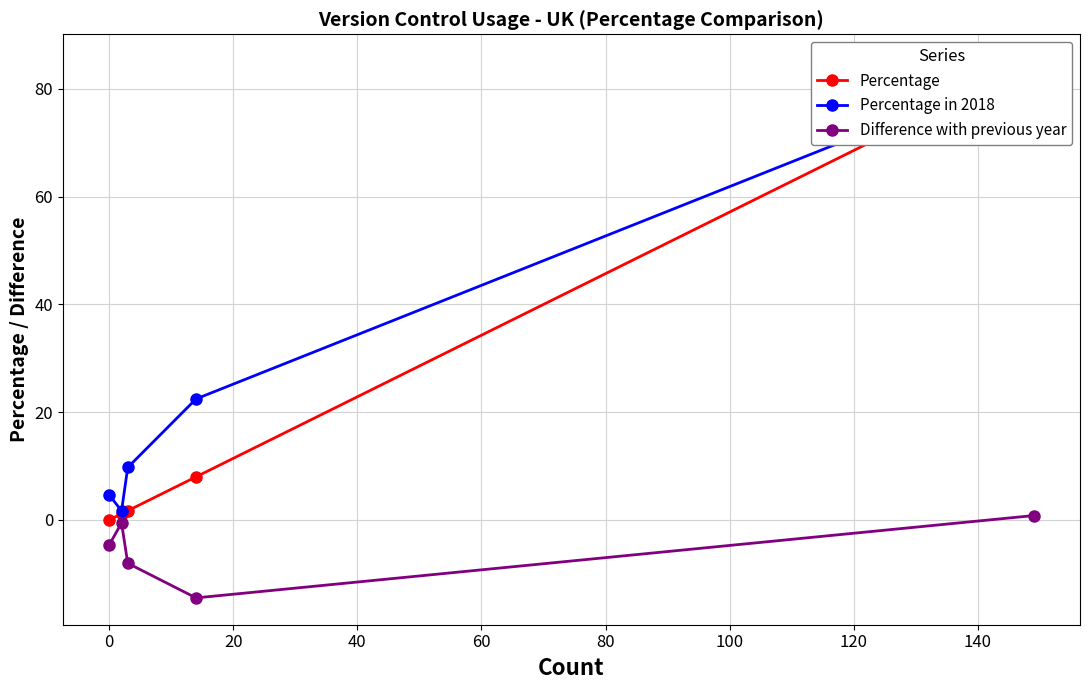

At how many categories does at least one series exceed 70?

1